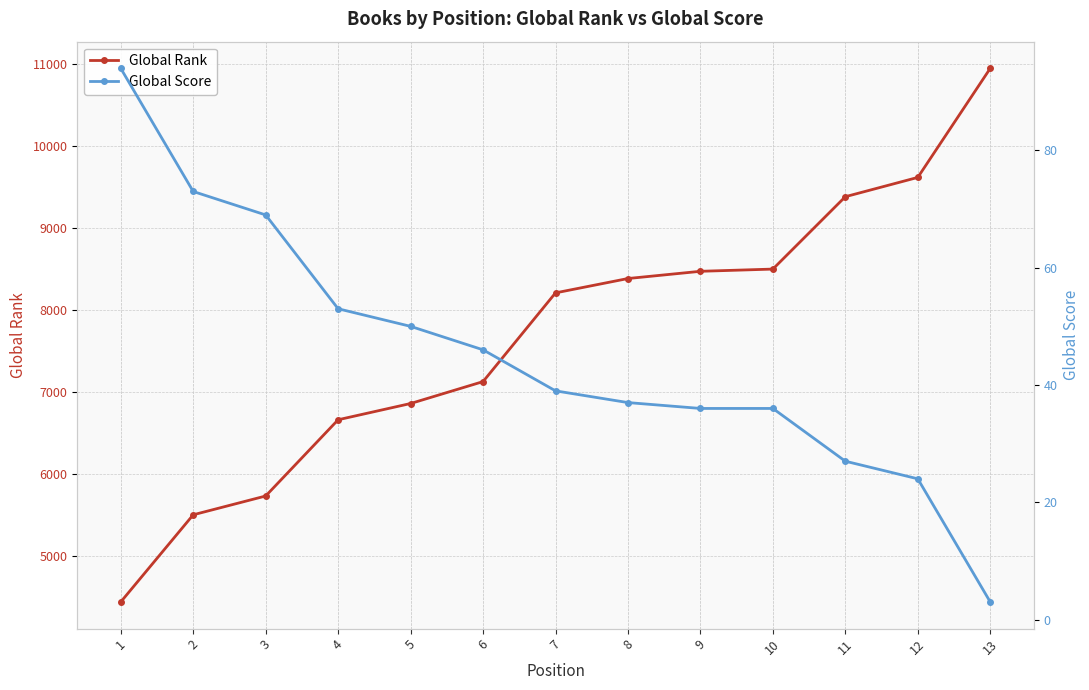

What is the sum of all Global Rank values?

99840